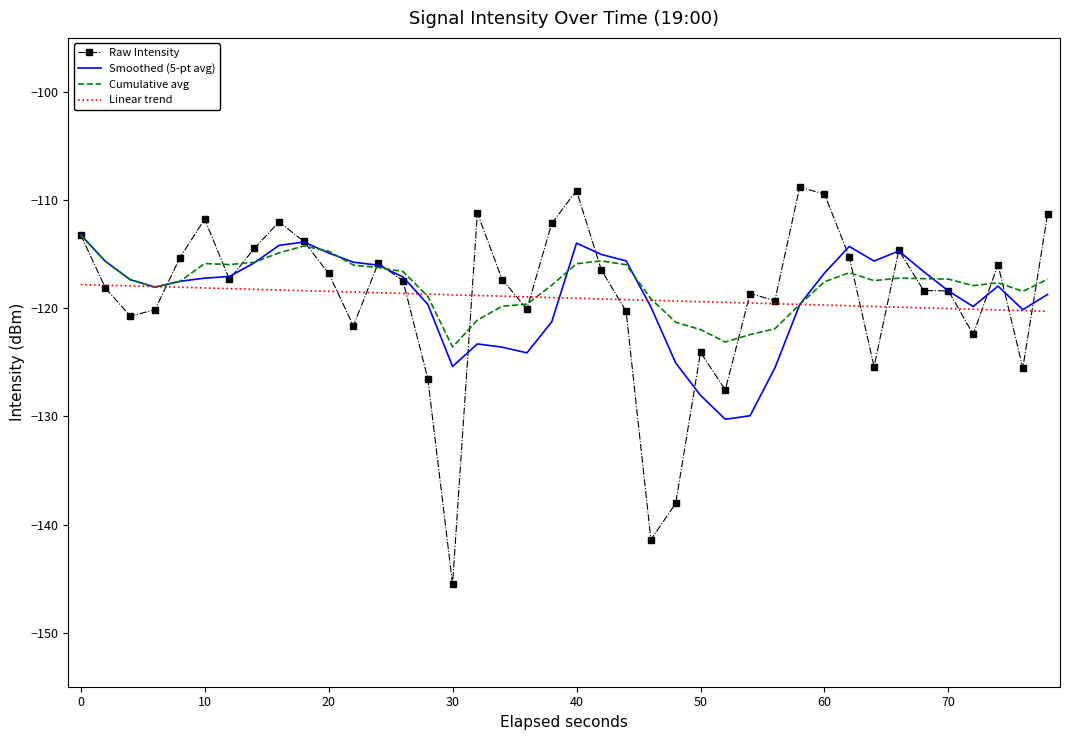

Which series has the widest spread of values?

Raw Intensity